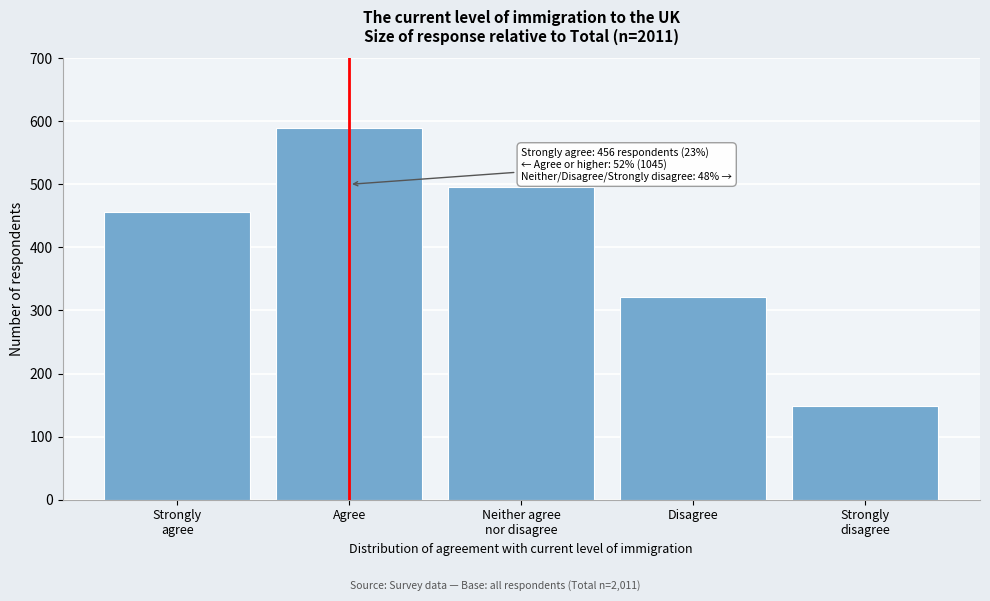

Reading right to left, list all the values displayed in this chart.

149	322	495	589	456